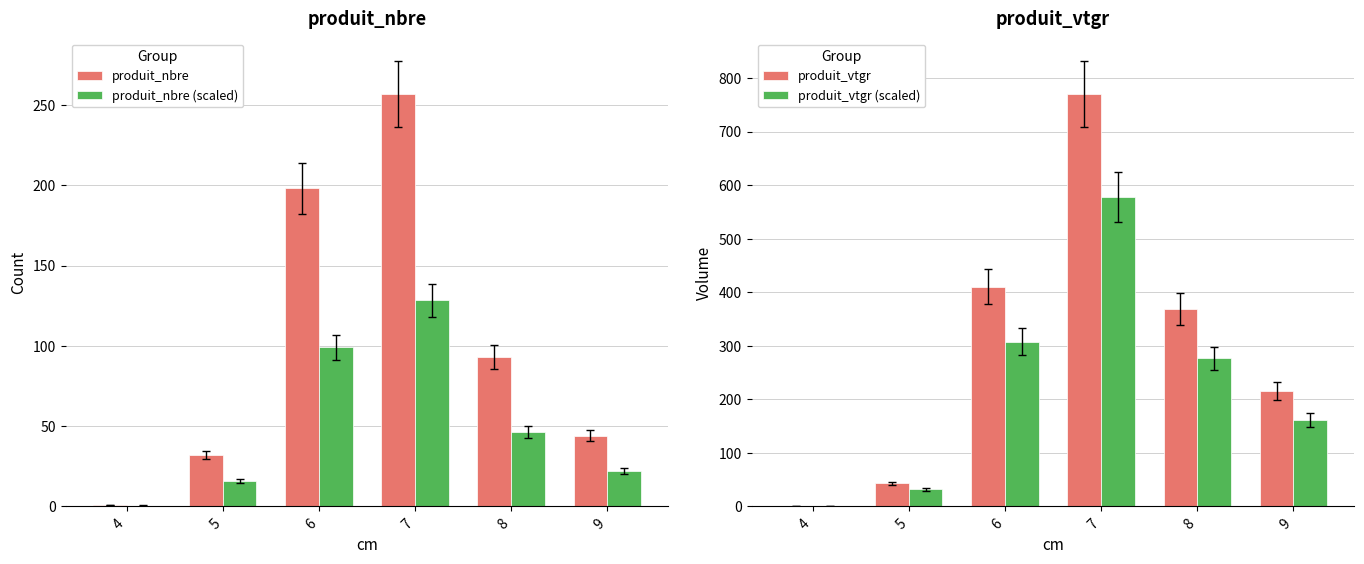

Is it true that produit_vtgr (scaled) equals 364.8 at 7?

False